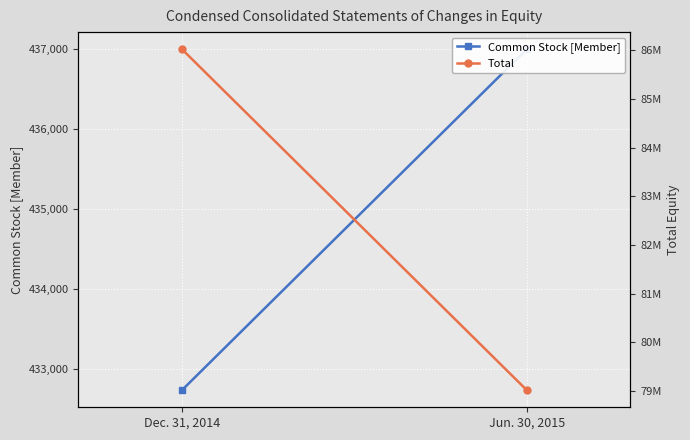

Where is Common Stock [Member] nearest to the value 434865?

Dec. 31, 2014